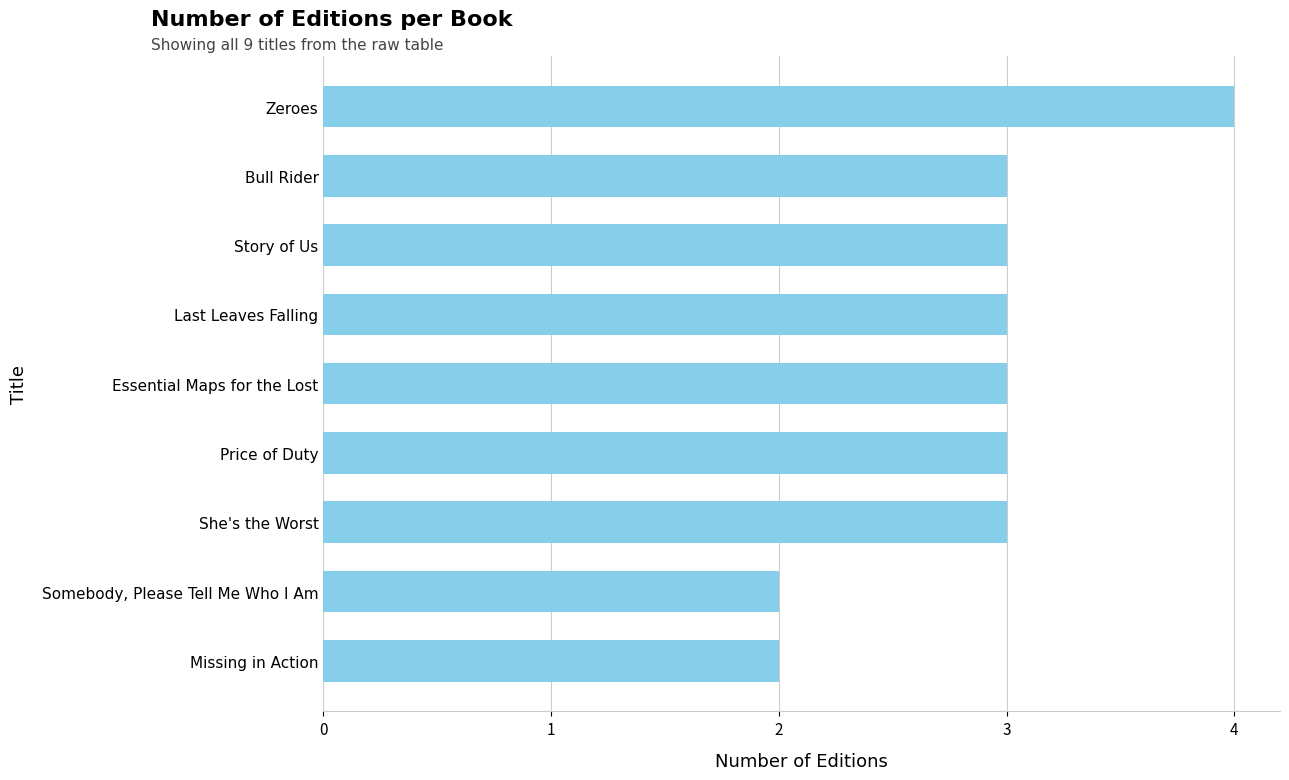

What is the sum of the values at Somebody, Please Tell Me Who I Am and Story of Us?

5